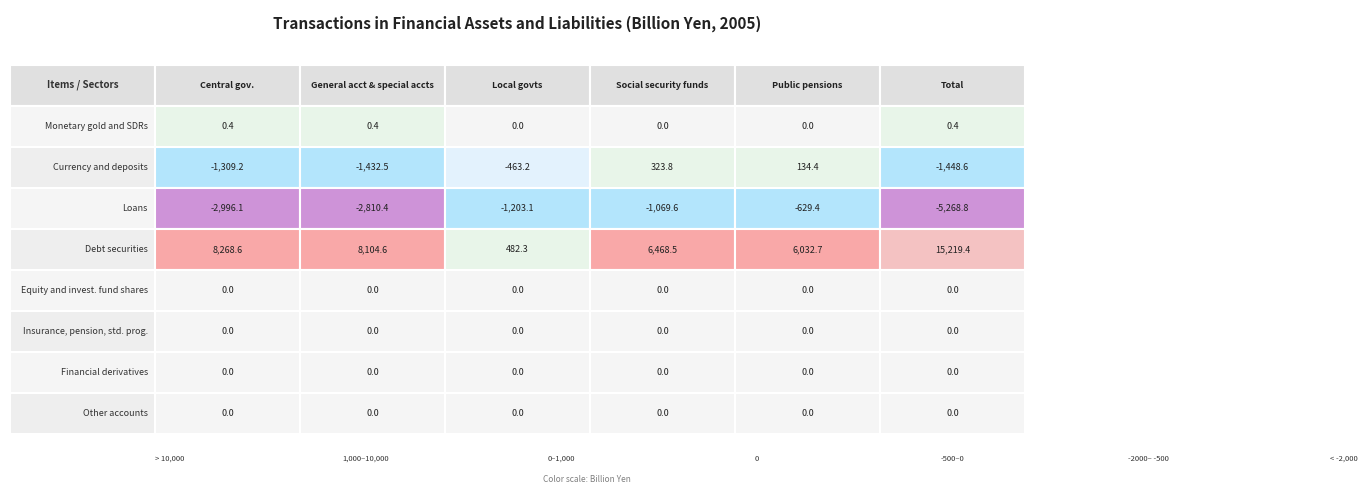

Reading left to right, what are all the values shown in this chart?

Monetary gold and SDRs: 0.4	0.4	0.0	0.0	0.0	0.4
Currency and deposits: -1309.2	-1432.5	-463.2	323.8	134.4	-1448.6
Loans: -2996.1	-2810.4	-1203.1	-1069.6	-629.4	-5268.8
Debt securities: 8268.6	8104.6	482.3	6468.5	6032.7	15219.4
Equity and invest. fund shares: 0.0	0.0	0.0	0.0	0.0	0.0
Insurance, pension, std. prog.: 0.0	0.0	0.0	0.0	0.0	0.0
Financial derivatives: 0.0	0.0	0.0	0.0	0.0	0.0
Other accounts: 0.0	0.0	0.0	0.0	0.0	0.0